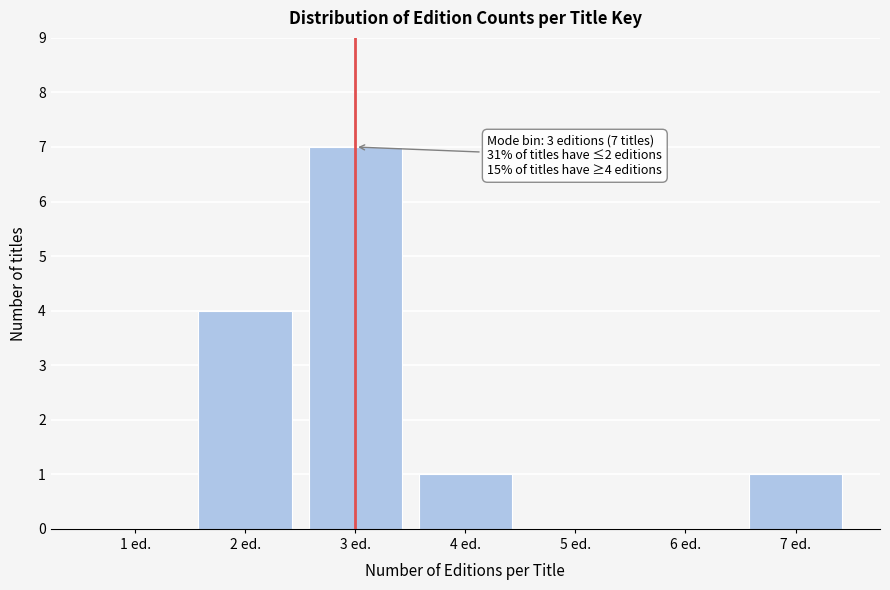

Reading left to right, list all the values displayed in this chart.

1 ed.=0	2 ed.=4	3 ed.=7	4 ed.=1	5 ed.=0	6 ed.=0	7 ed.=1